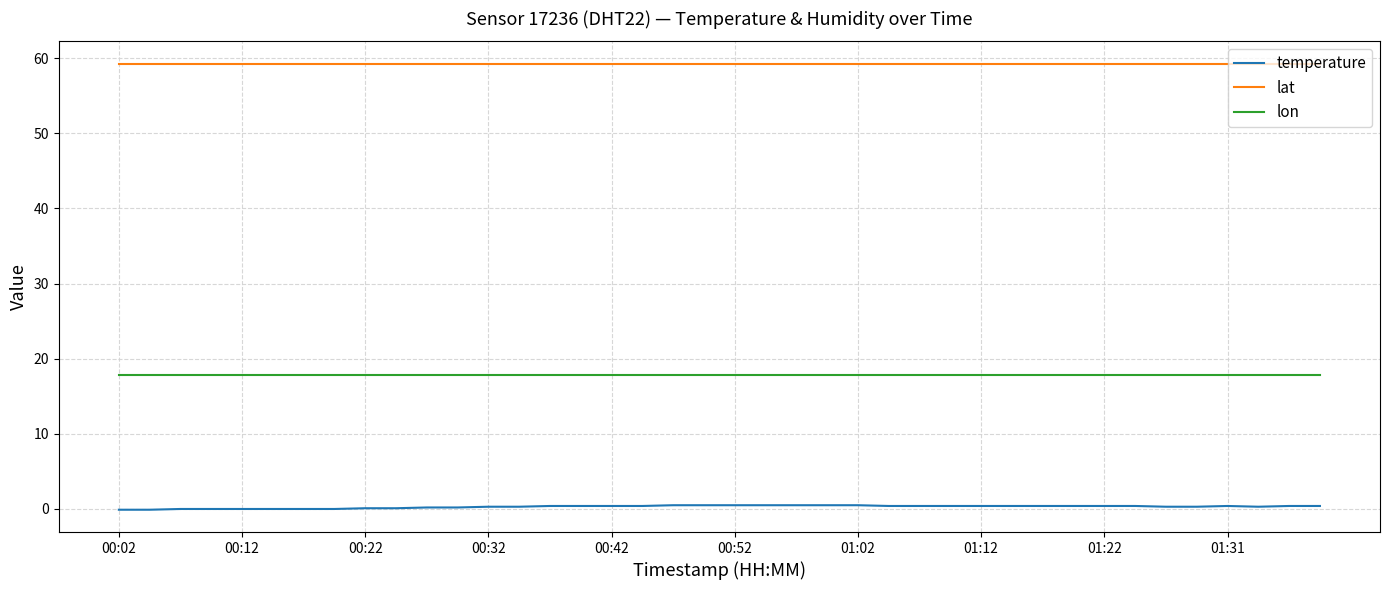

True or false: lat and lon intersect in this chart.

False